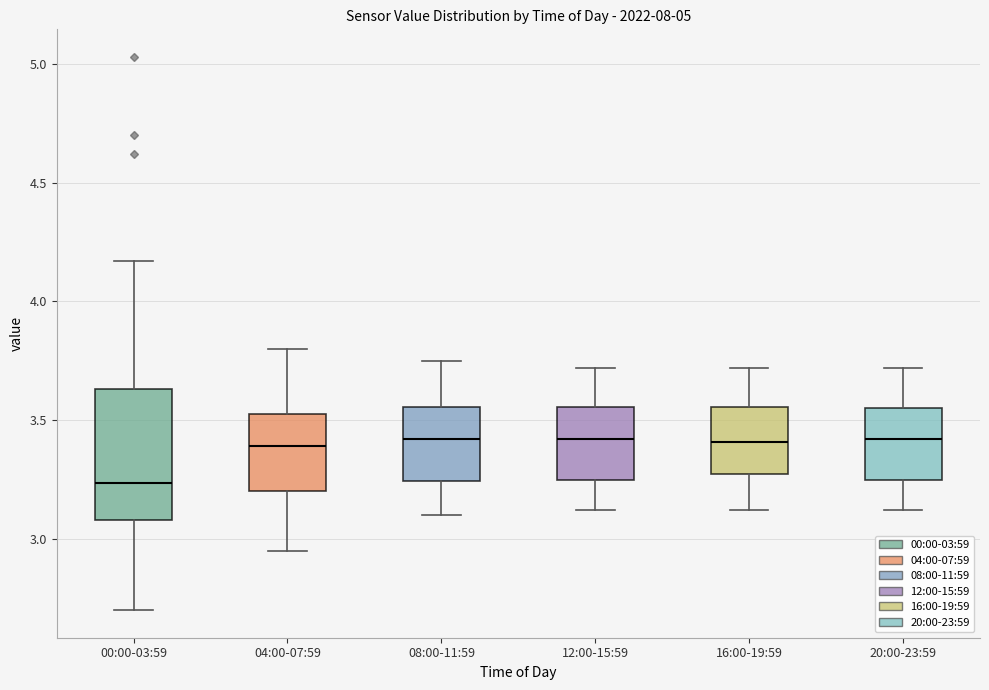

Which box is the tallest, from its lower edge to its upper edge?

00:00-03:59